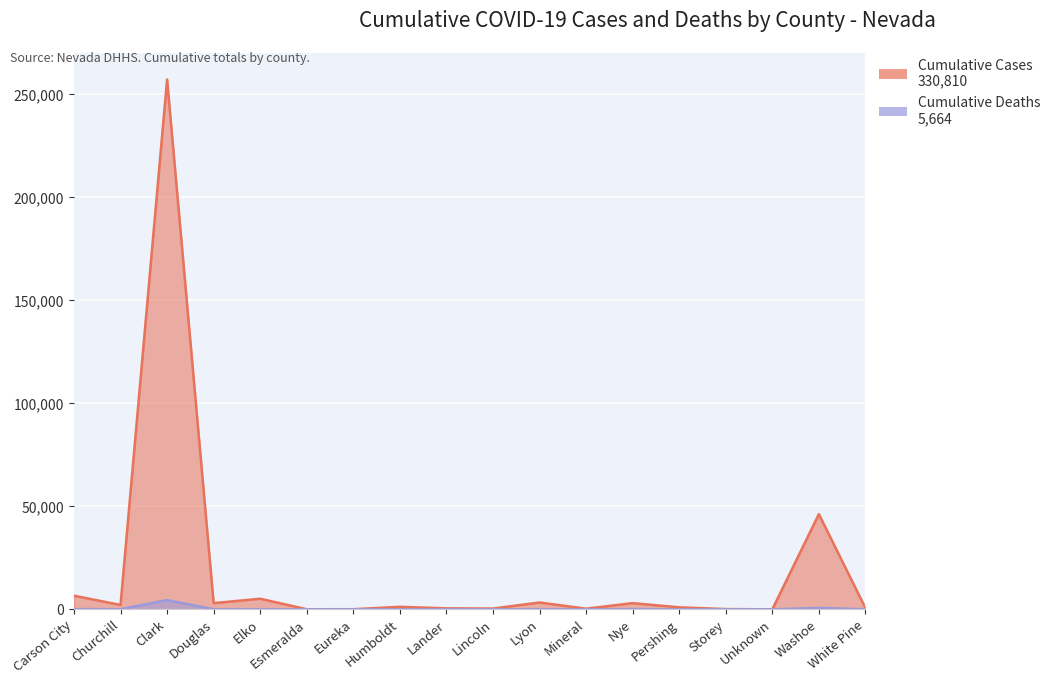

True or false: Cumulative Deaths and Cumulative Cases cross at least once.

False